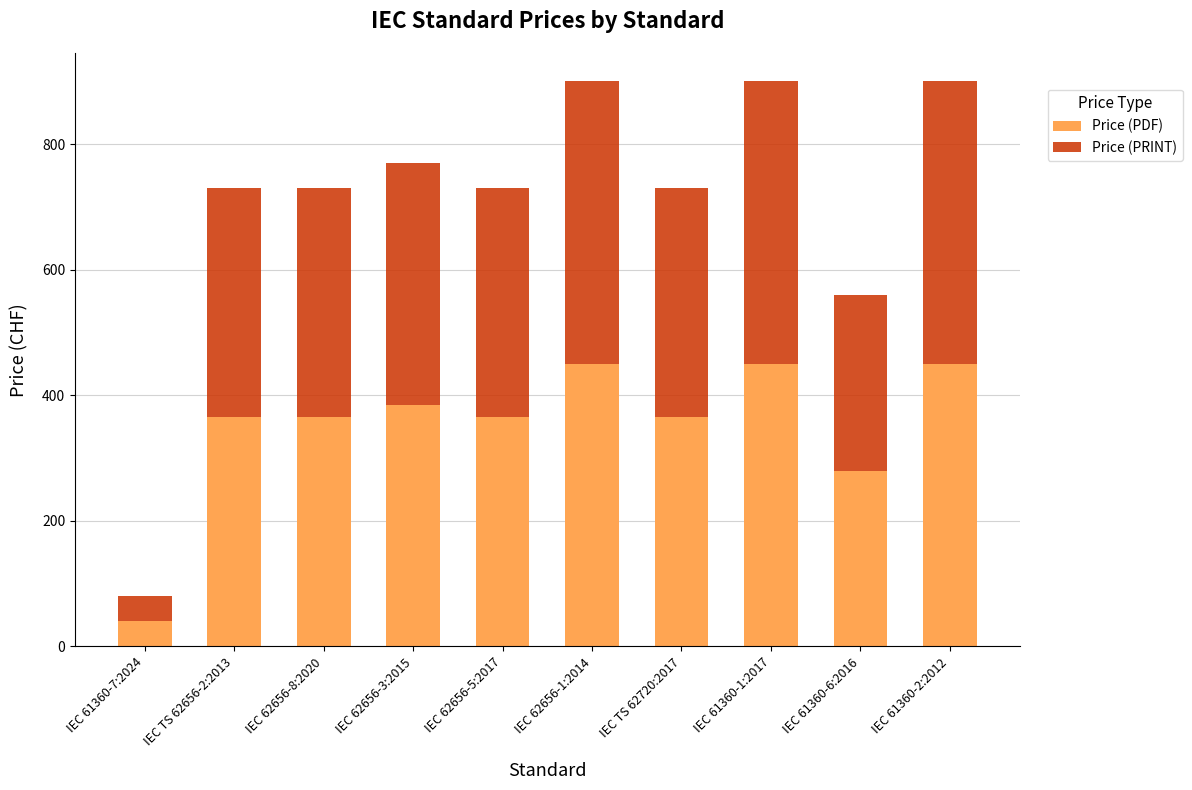

What are all the series names shown in the legend?

Price (PDF), Price (PRINT)